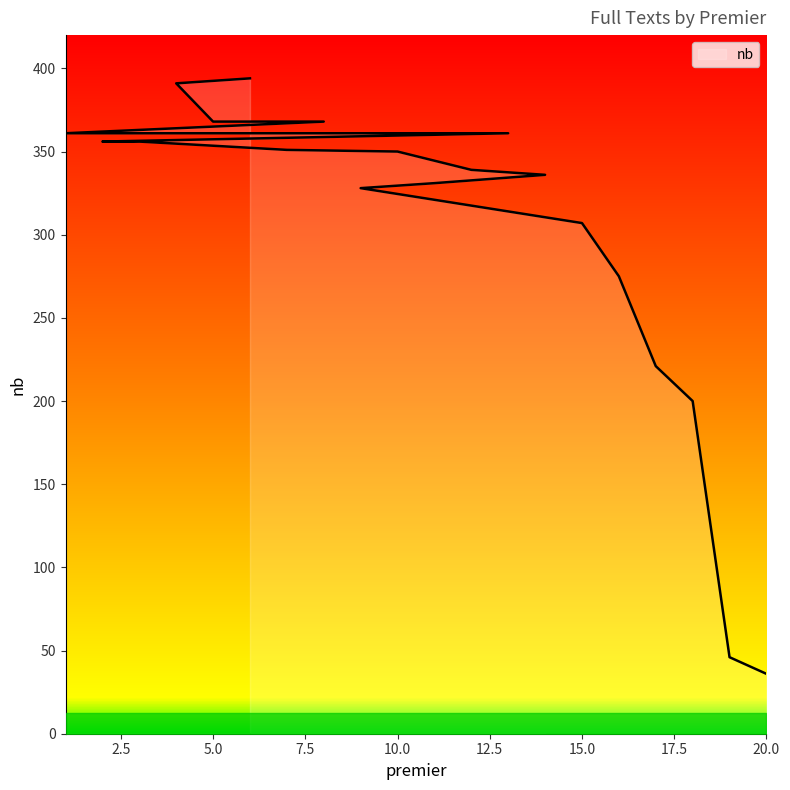

Reading left to right, what are all the values shown in this chart?

6=394	4=391	5=368	8=368	1=361	13=361	2=356	3=356	7=351	10=350	12=339	14=336	11=331	9=328	15=307	16=275	17=221	18=200	19=46	20=36